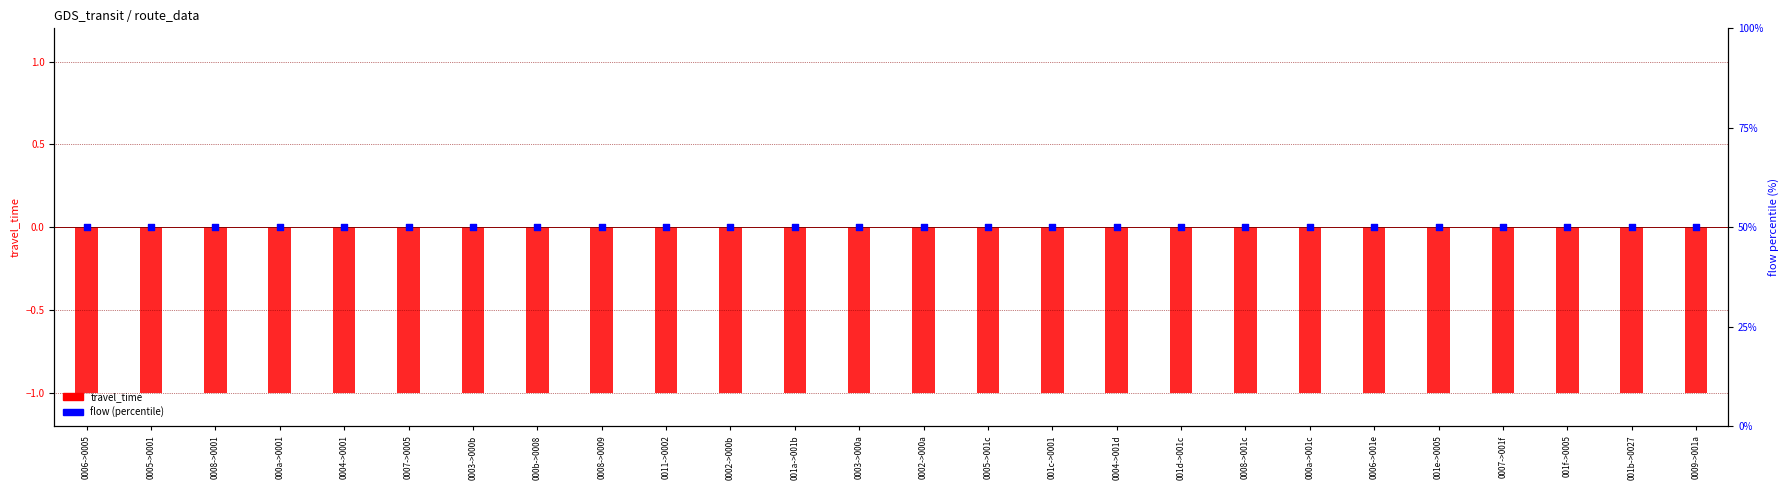

What are all the series names shown in the legend?

travel_time, flow (percentile)